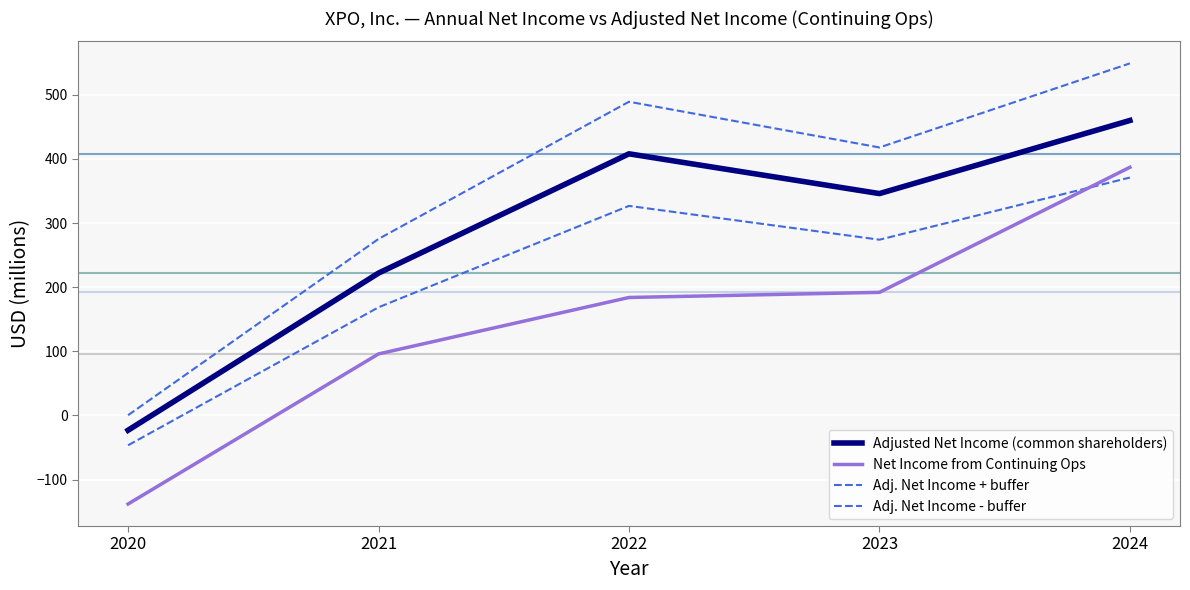

Where does the Adjusted Net Income (common shareholders) series first go above 346?

2022